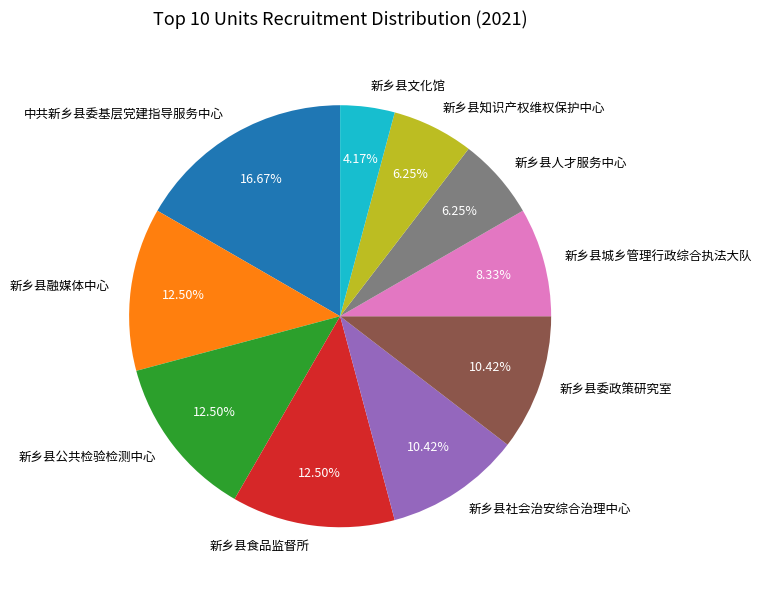

Is the sum of 新乡县公共检验检测中心 and 新乡县社会治安综合治理中心 greater than half?

No